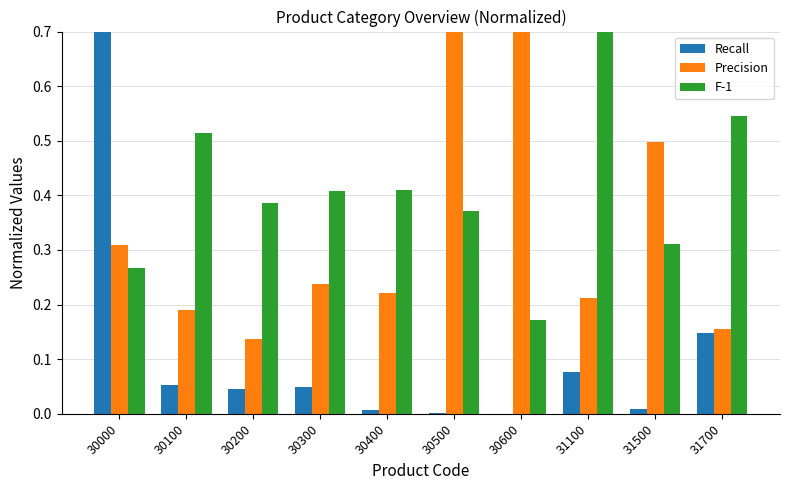

What is the lowest value of the Precision series?

0.1